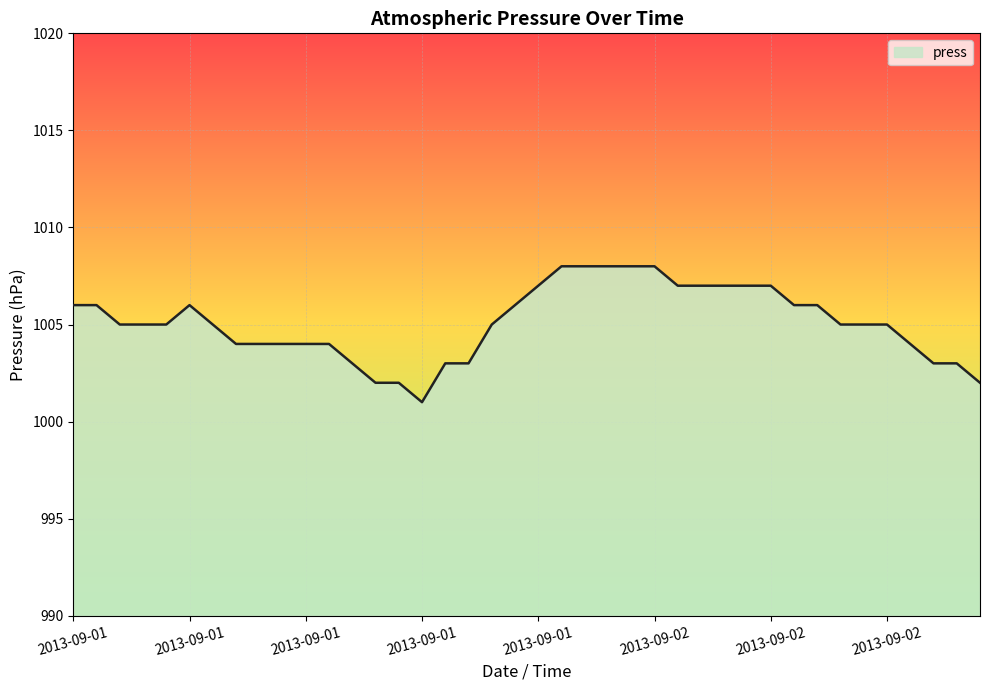

What is the difference between the maximum and minimum values?

7